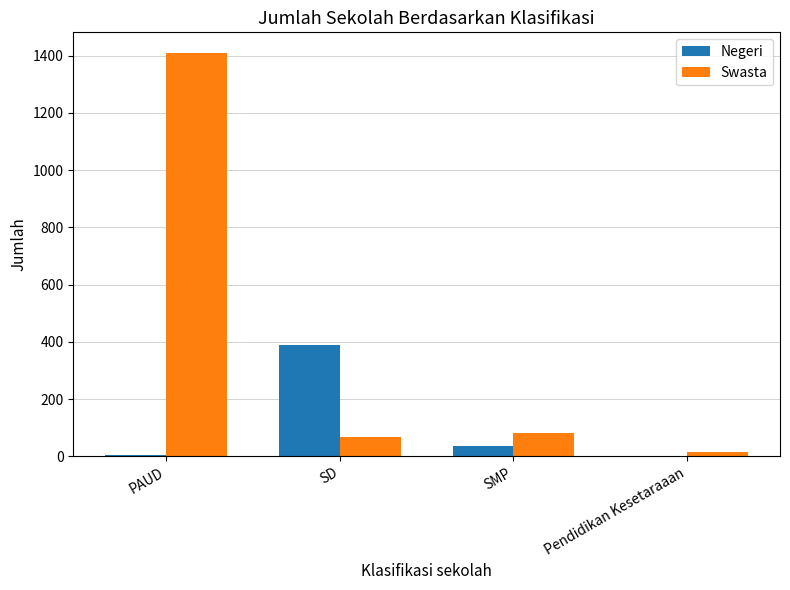

Which series changed the most between PAUD and SMP?

Swasta